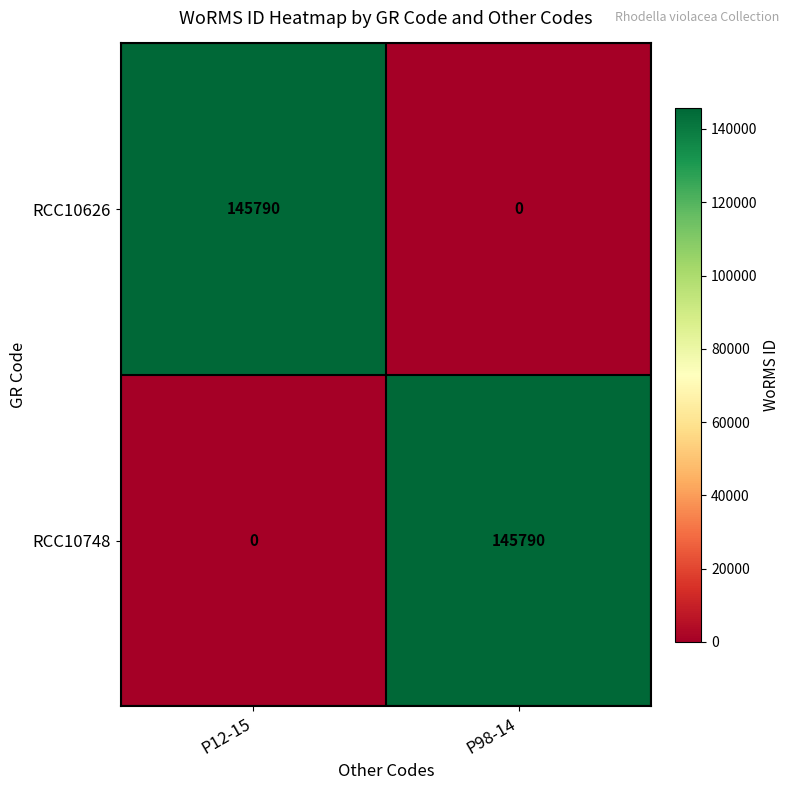

At which label does RCC10626 reach its peak?

P12-15